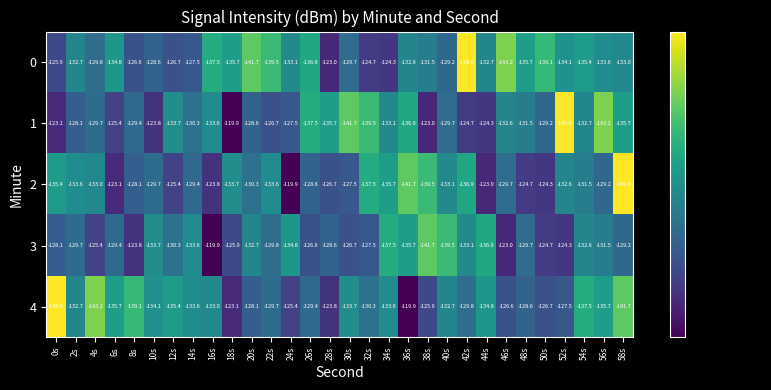

How many distinct data groups are displayed?

5